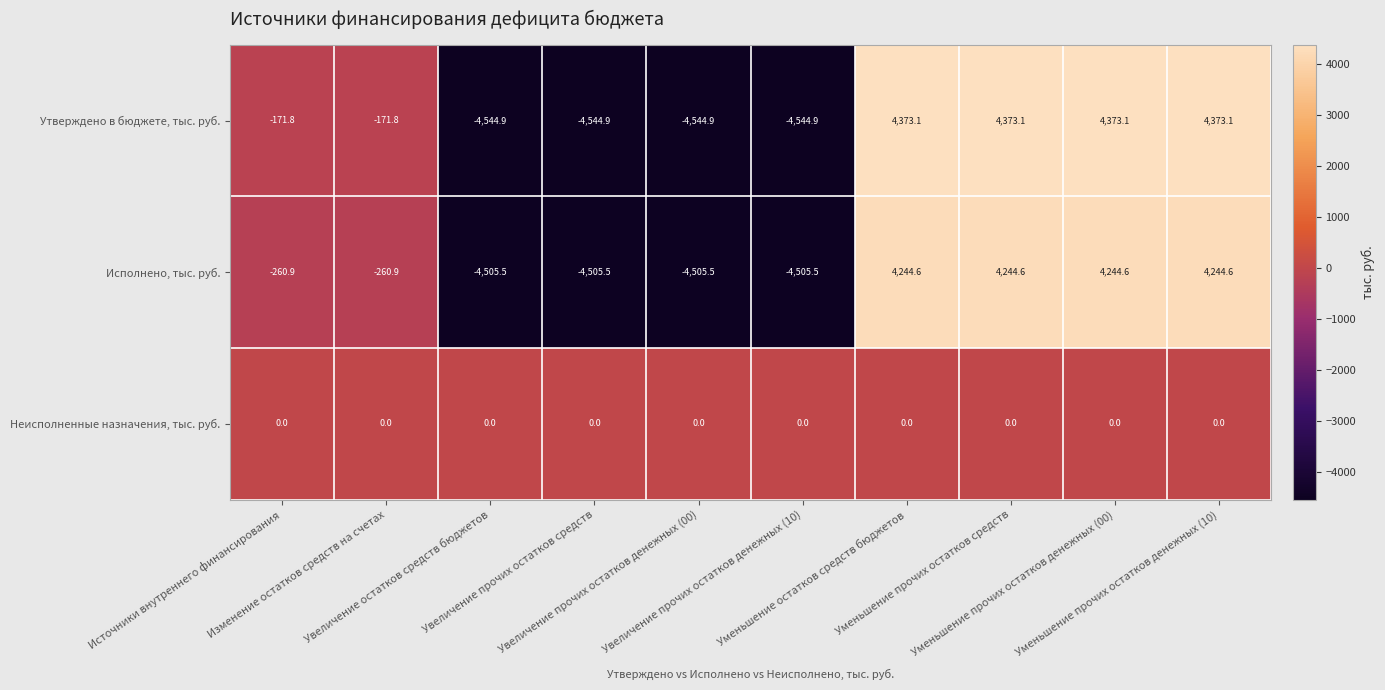

What is the lowest value of the Исполнено, тыс. руб. series?

-4505.5